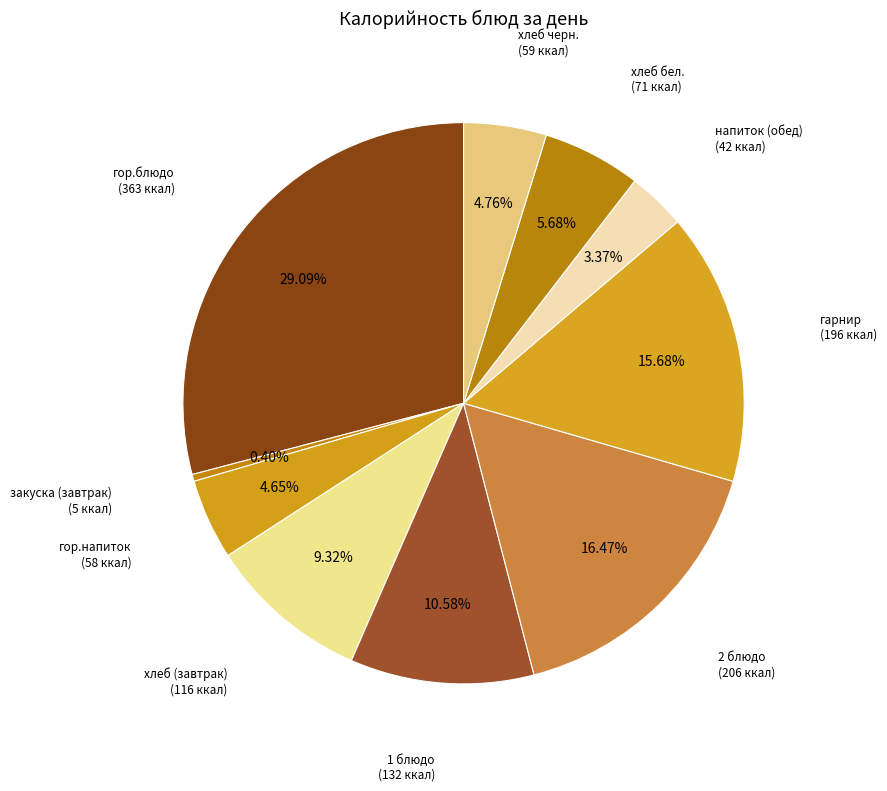

Count the number of slices in the pie.

10